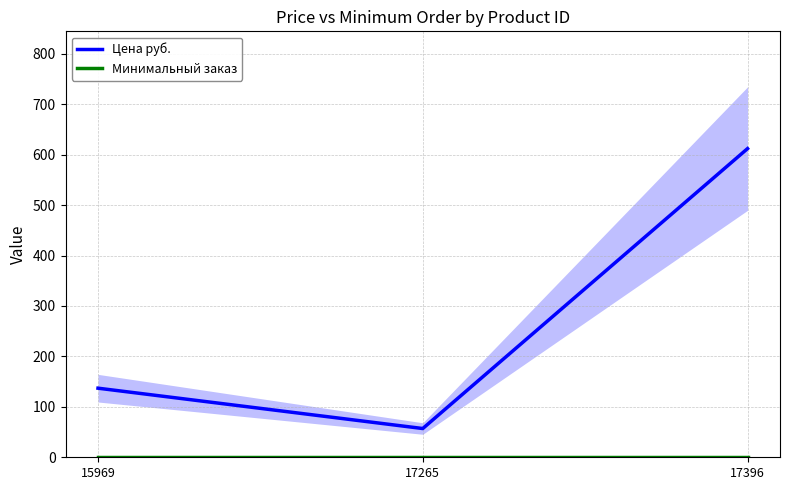

Reading right to left, what are all the values shown in this chart?

Цена руб.: 17396=612	17265=57	15969=137
Минимальный заказ: 17396=1	17265=1	15969=1